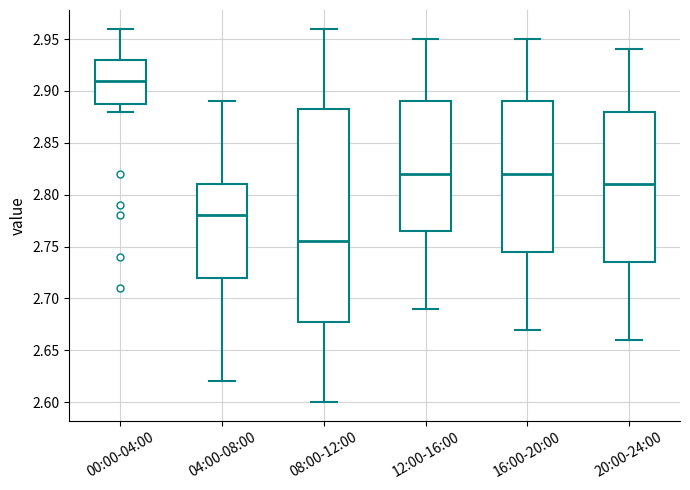

Comparing the boxes themselves (not the whiskers), which one is the tallest?

08:00-12:00